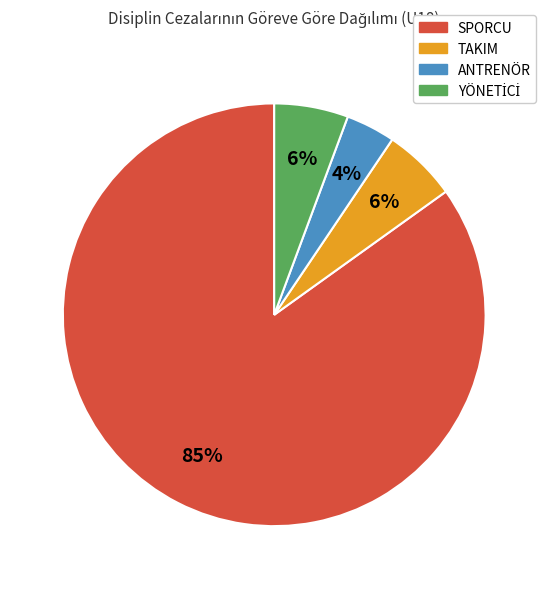

To the nearest percent, what is the average slice percentage?

25%